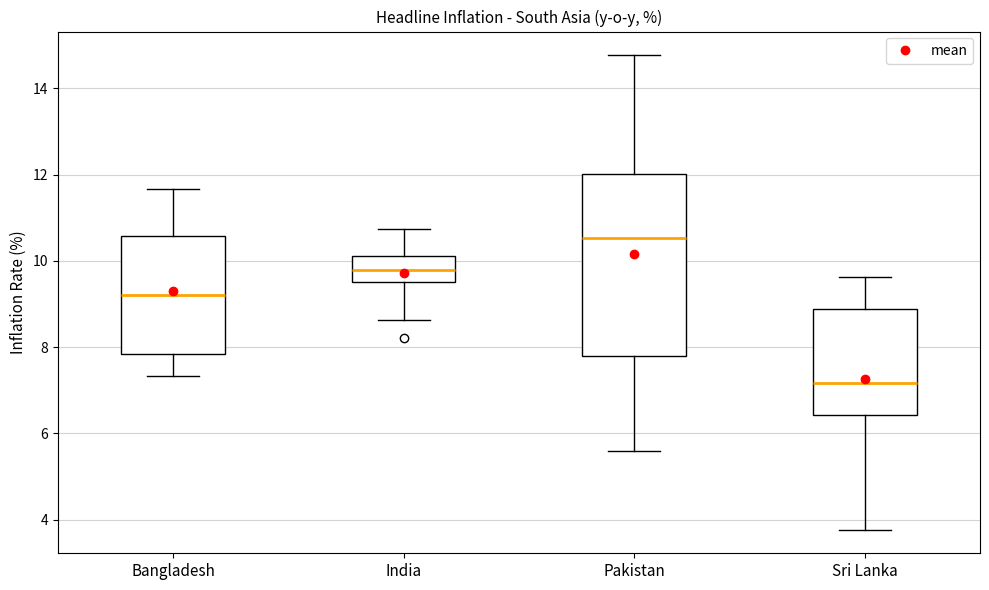

Which box's median line is the lowest?

Sri Lanka